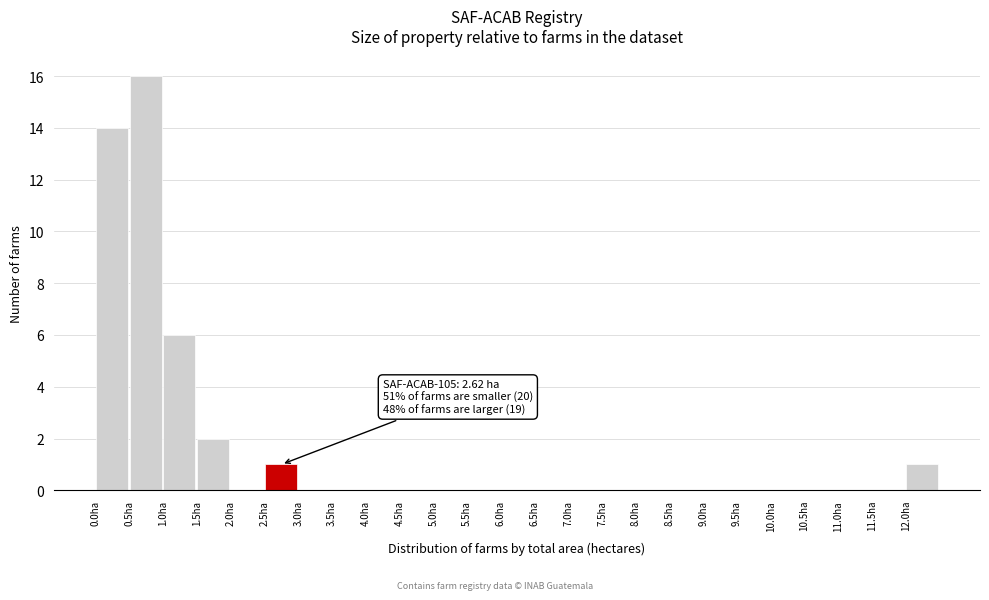

Which range on the x-axis has the tallest bar?

0.5 to 1.0